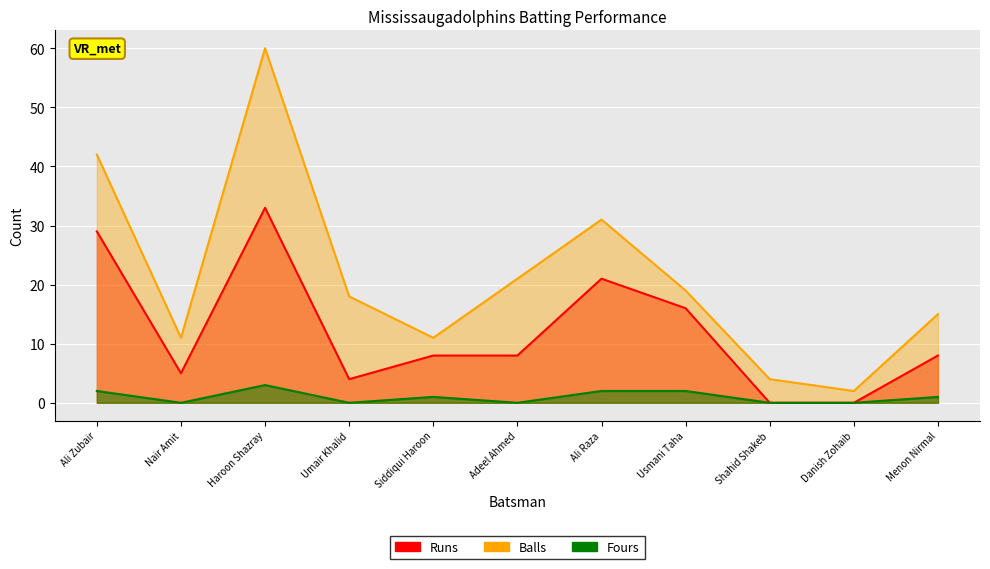

True or false: Balls and Fours cross at least once.

False